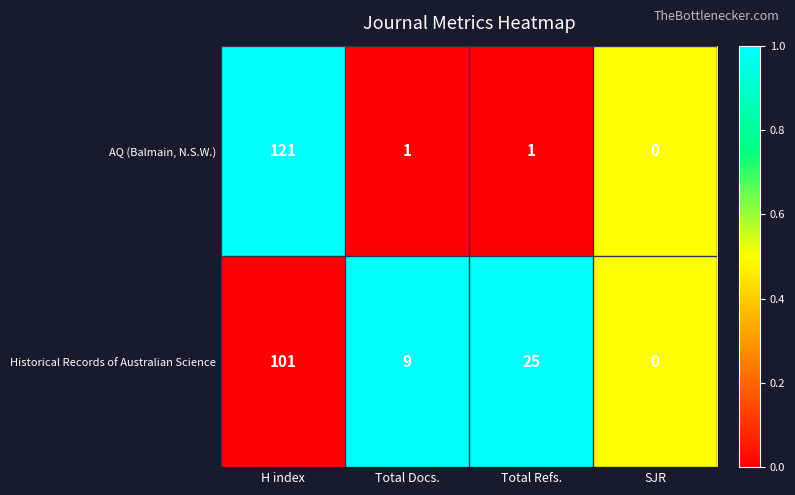

What is the total value across all series at SJR?

0